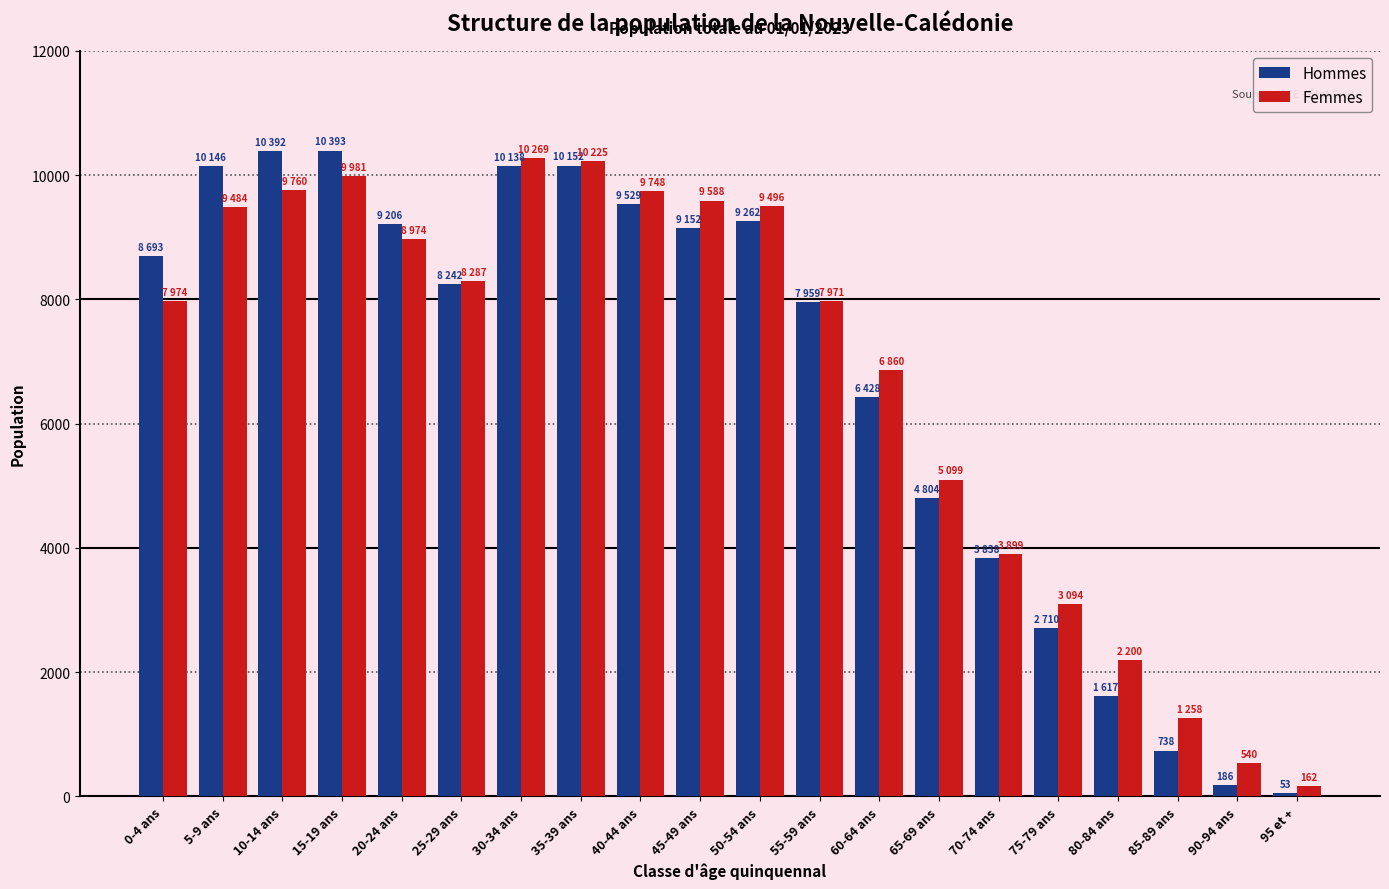

Where is Femmes nearest to the value 5215?

65-69 ans